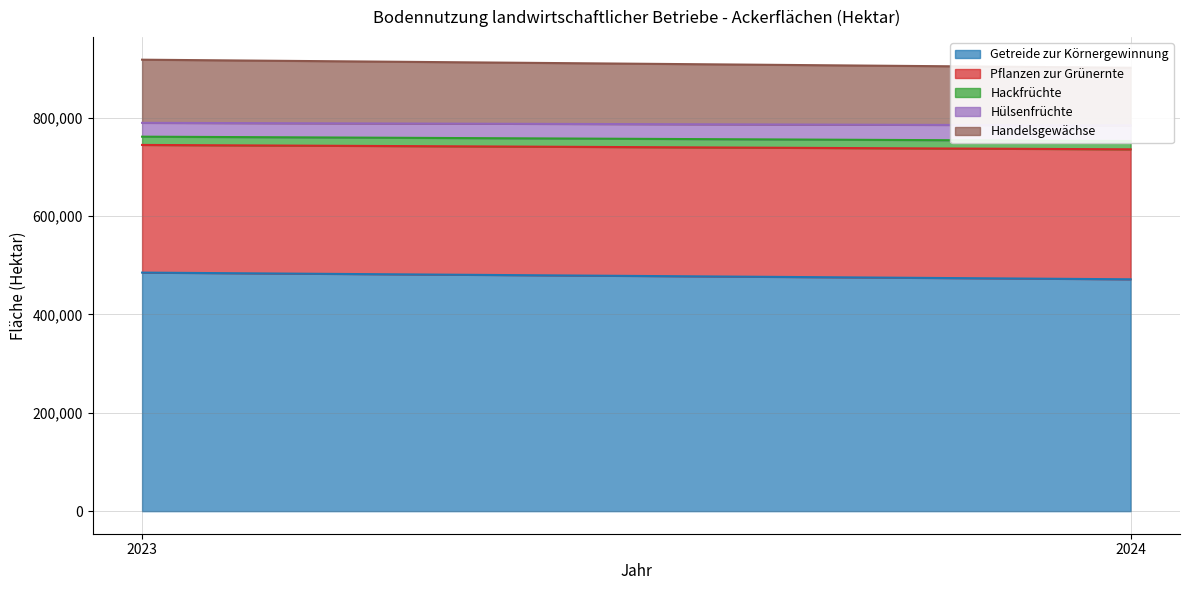

The Hülsenfrüchte series shows 31700 at 2024. True or false?

True